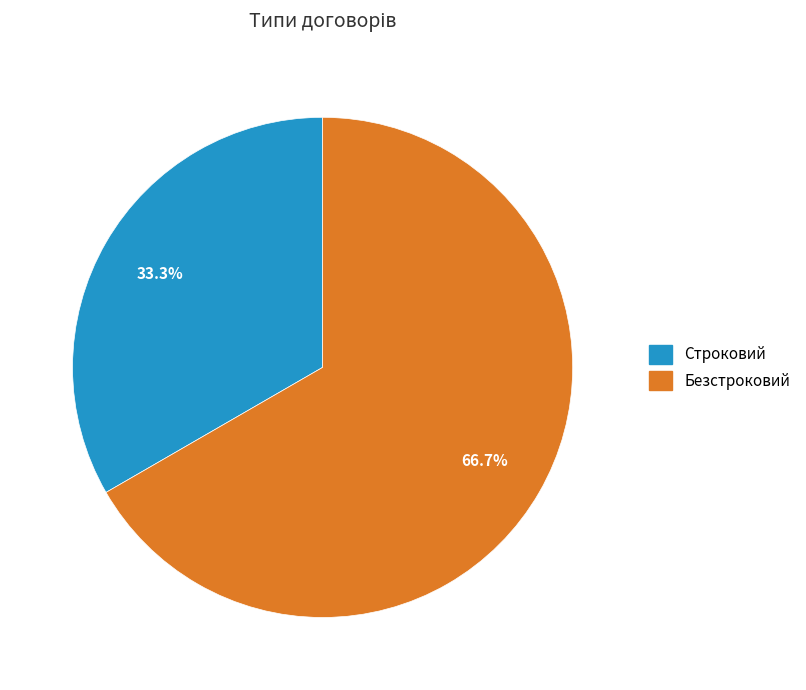

What percentage do Безстроковий and Строковий together represent?

100.0%